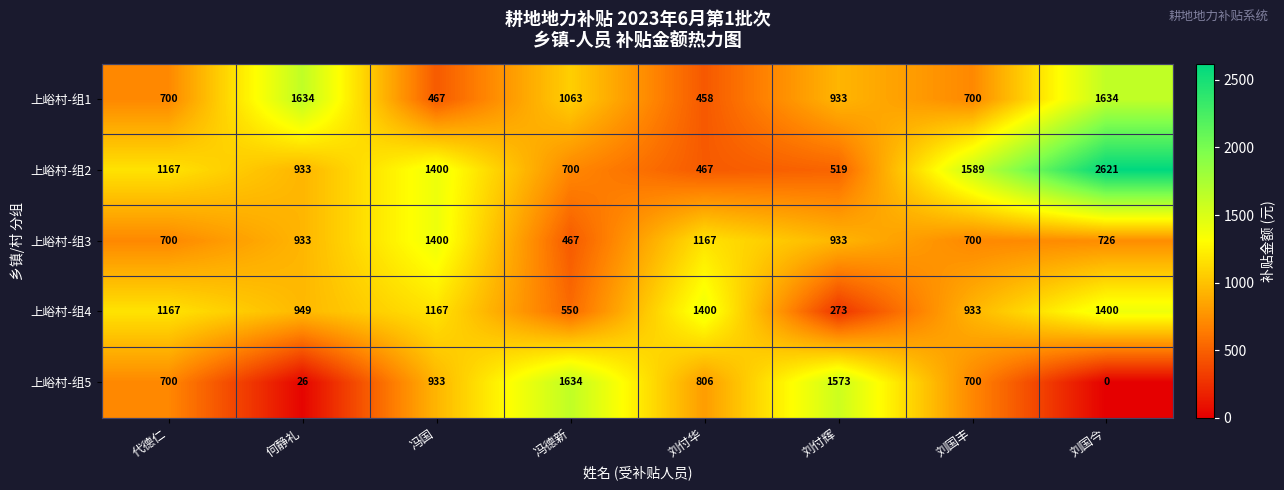

At which label is 上峪村-组4 closest to 836?

刘国丰